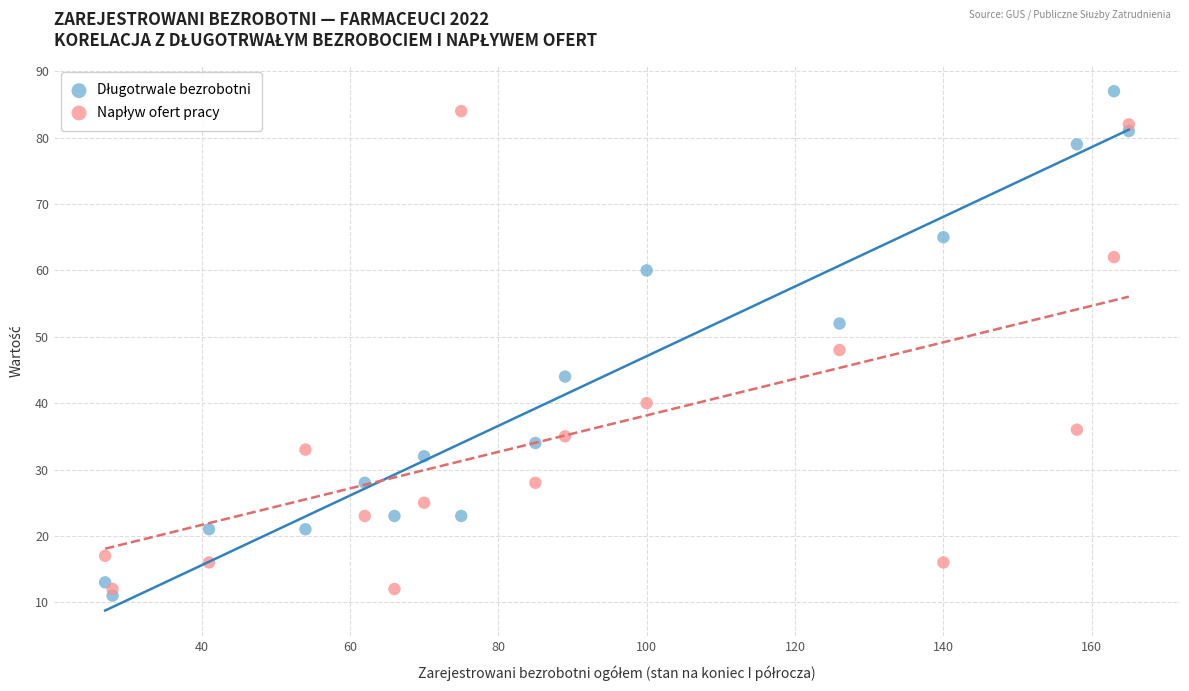

Across all data points, what is the range of Y values (max minus min)?

76